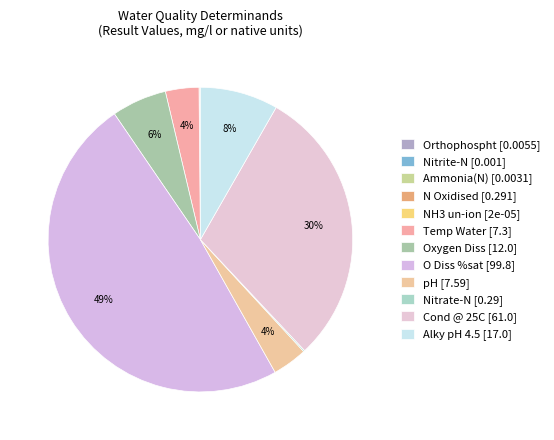

Which slice is the largest?

O Diss %sat